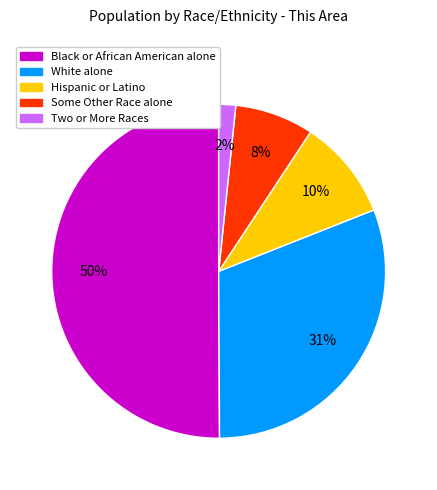

To the nearest percent, what is the average slice percentage?

20%